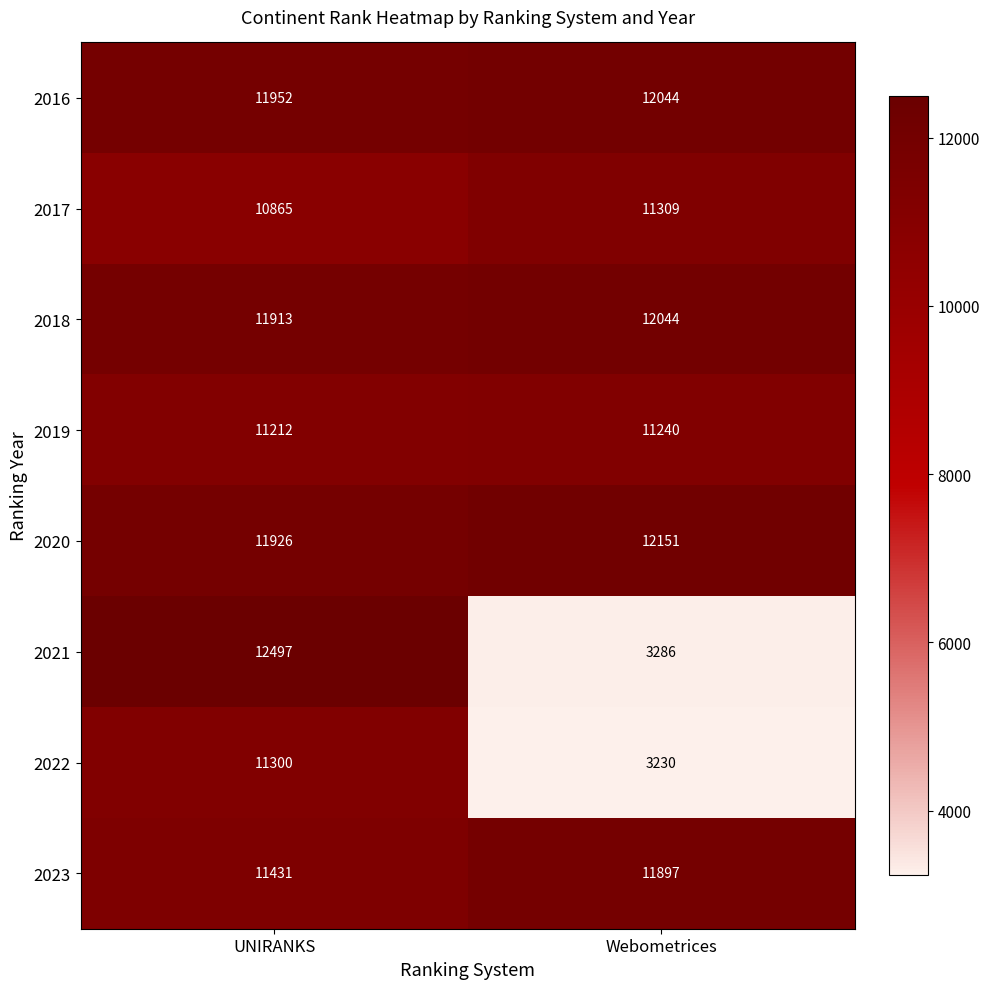

What is the greatest value displayed?

12497